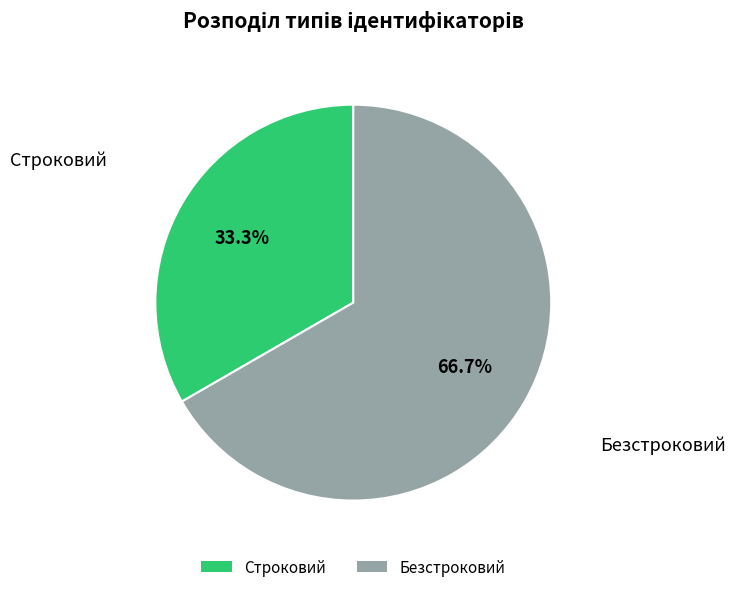

To the nearest percent, what is the combined percentage of Безстроковий and Строковий?

100%